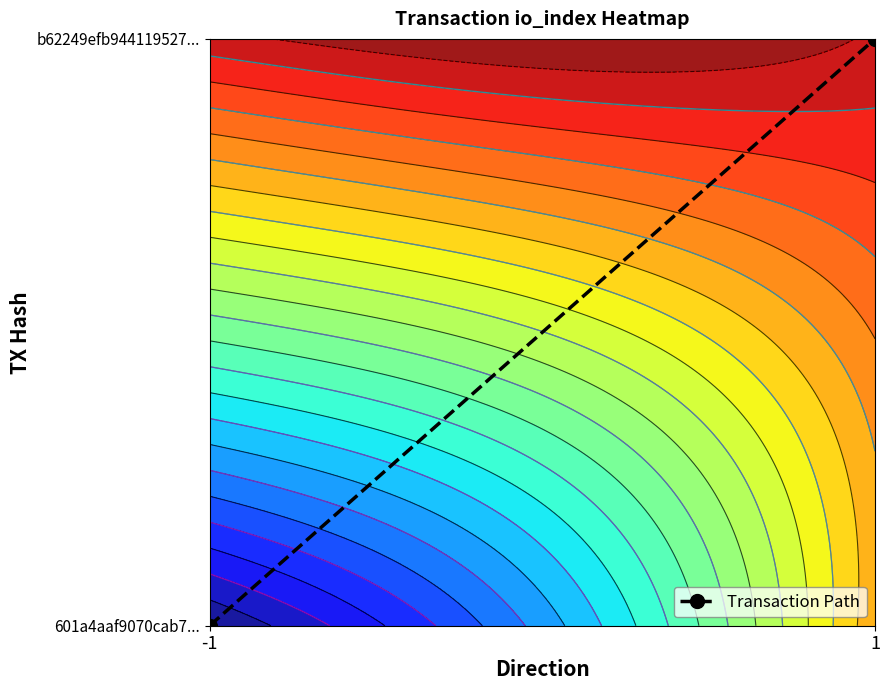

Where is the data nearest to the value 0?

-1